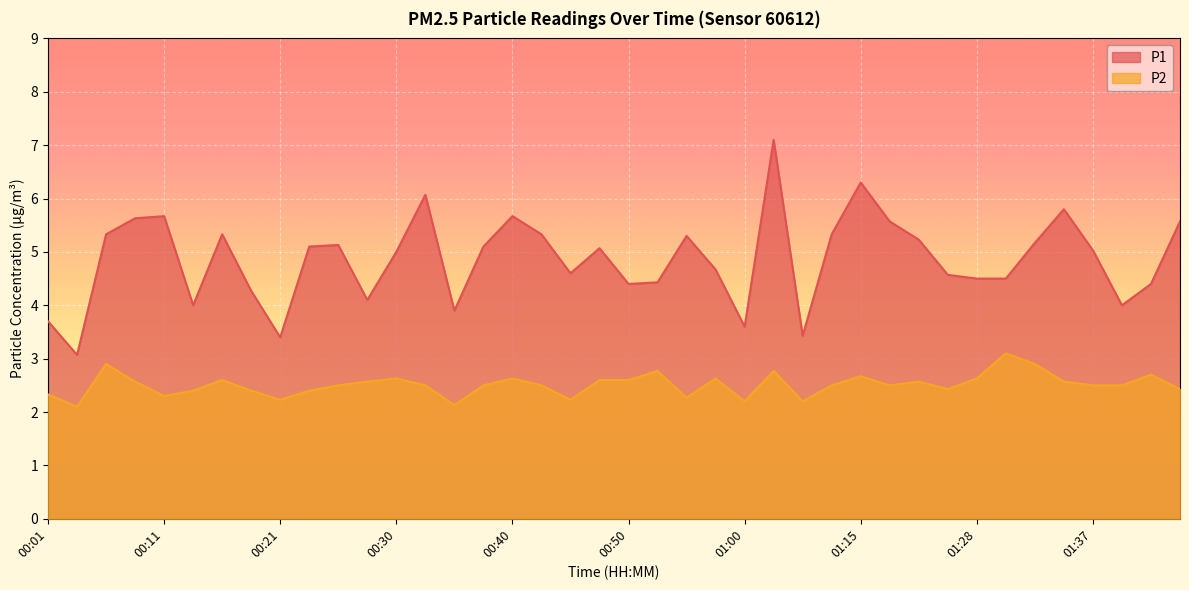

What are all the series names shown in the legend?

P1, P2